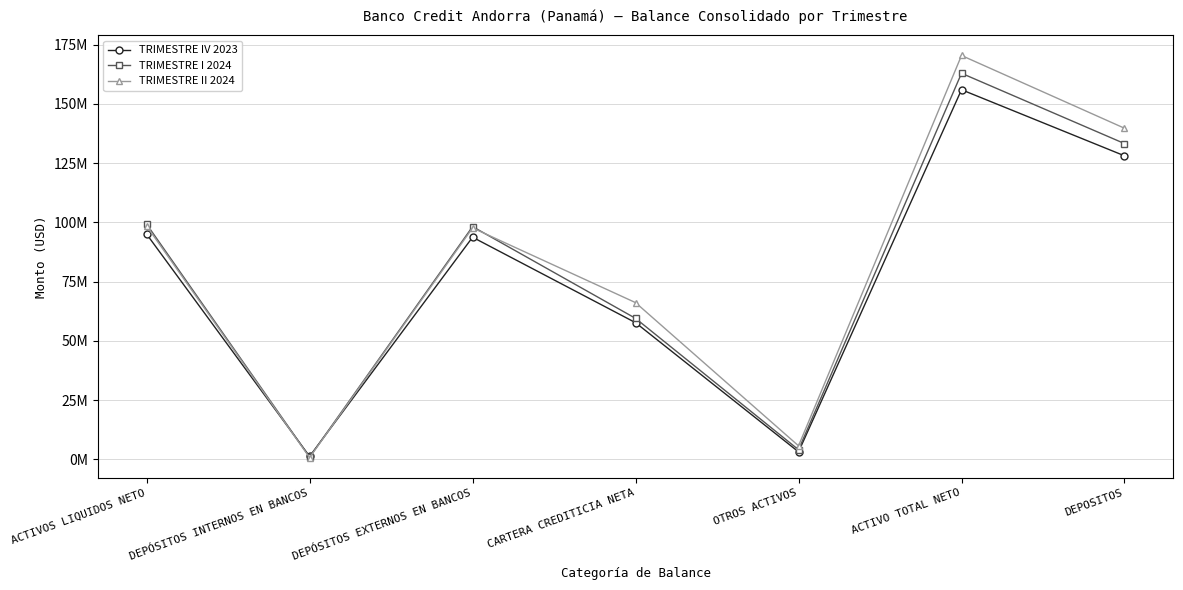

At which category is the sum across all series the highest?

ACTIVO TOTAL NETO